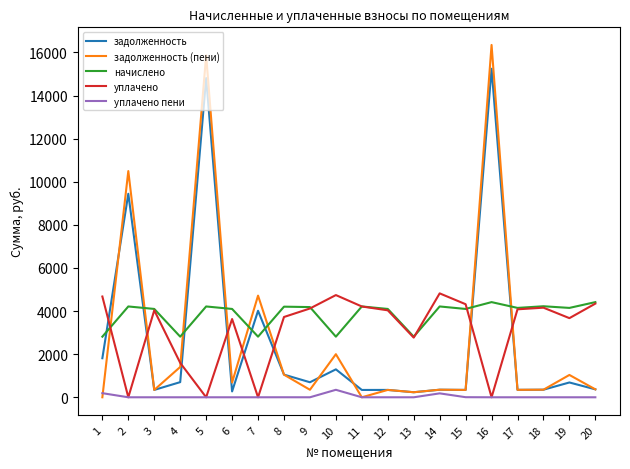

Which series ends up on top after the final intersection of начислено and задолженность?

начислено